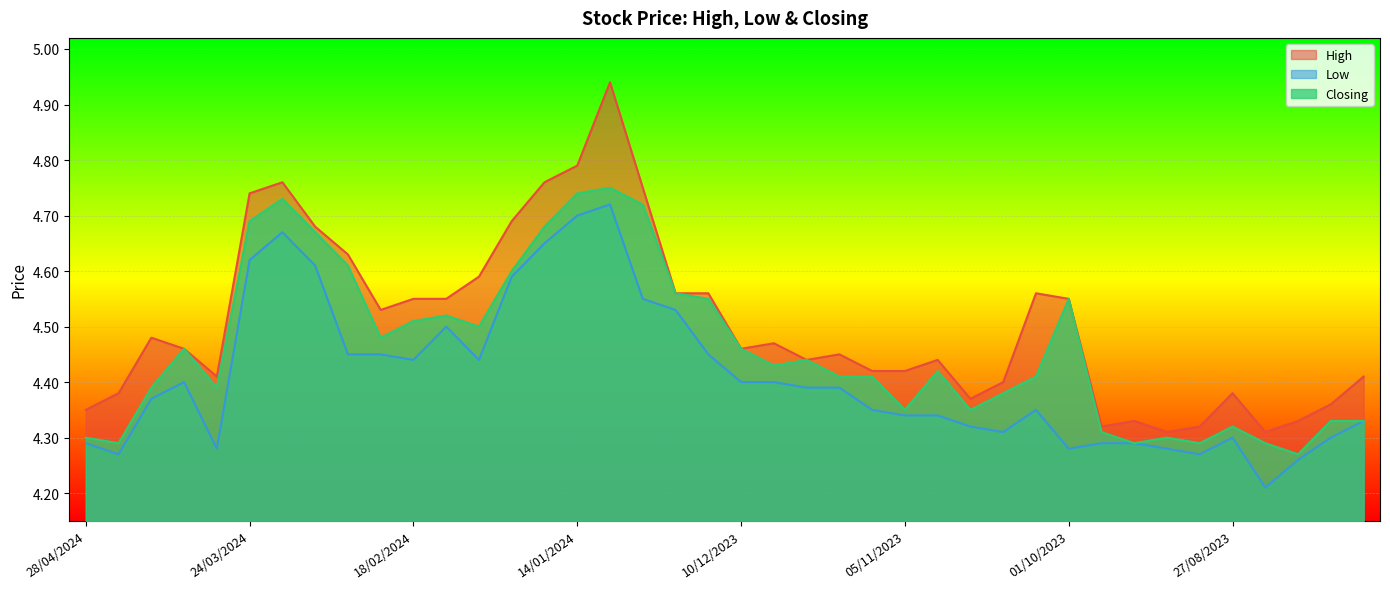

Rank the series by their maximum value, from lowest to highest.

Low, Closing, High